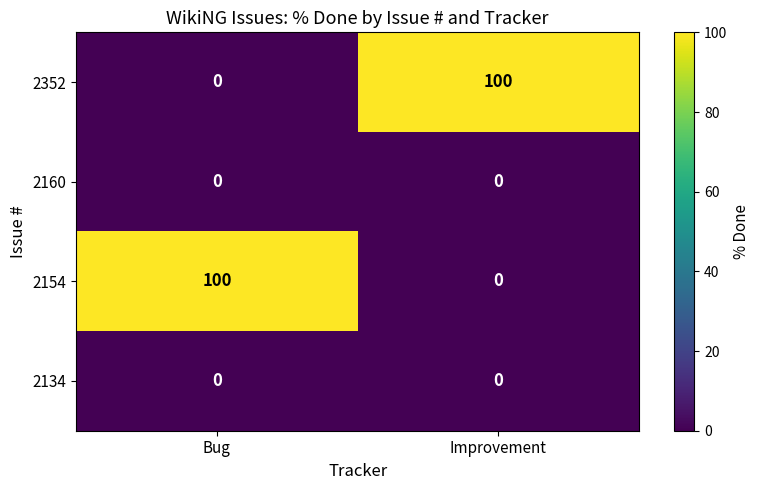

What is the sum of the 2154 values at Bug and Improvement?

100